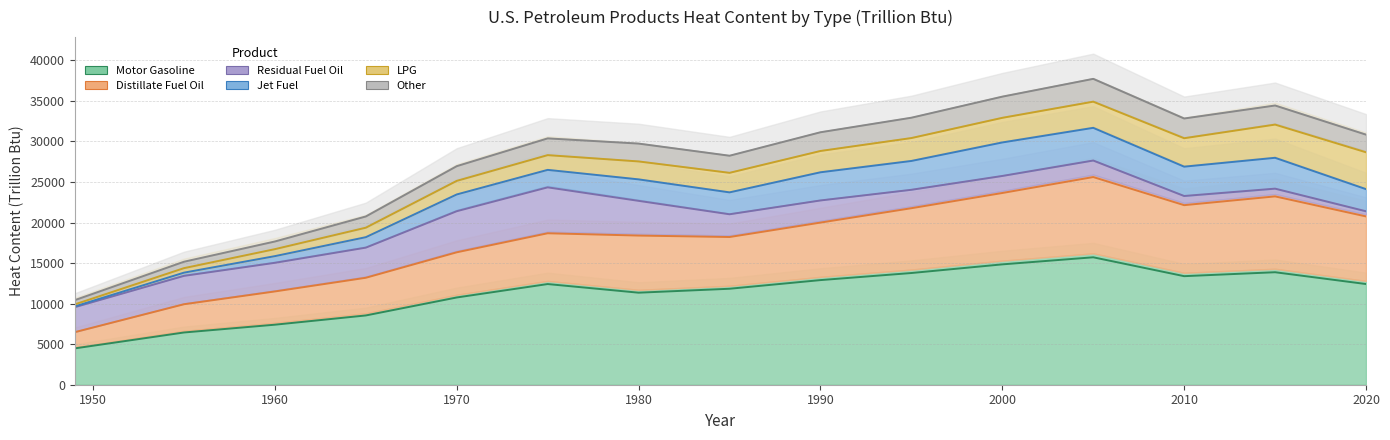

Is it true that LPG equals 13611.8 at 1990?

False